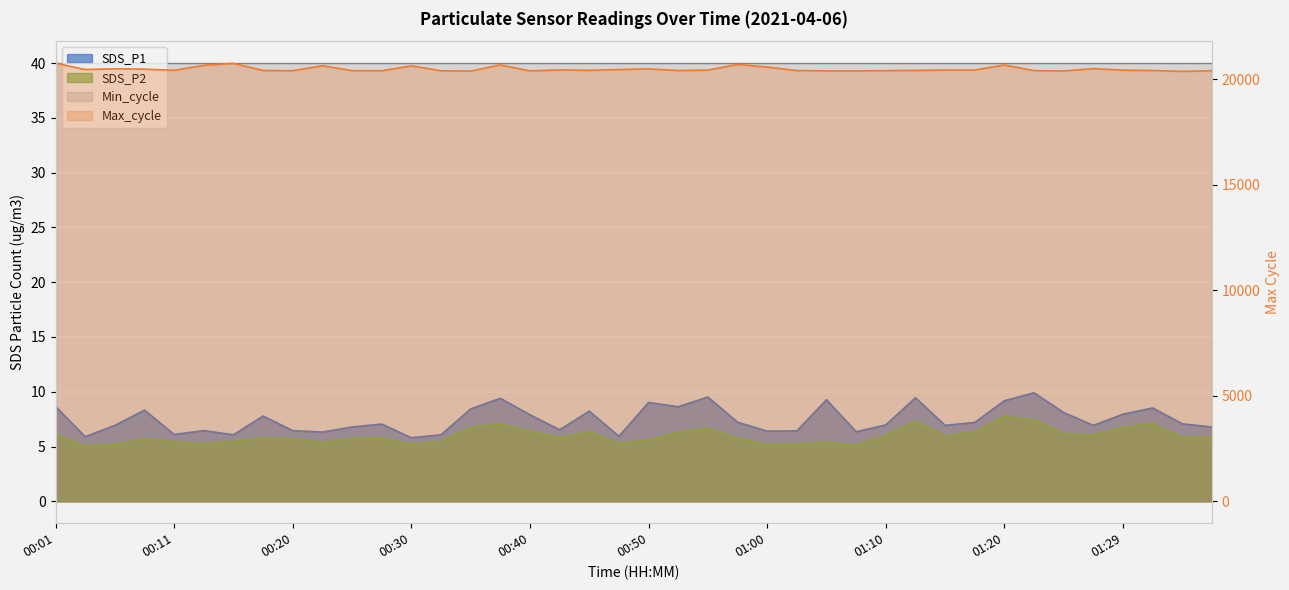

Which series has the widest spread of values?

Max_cycle